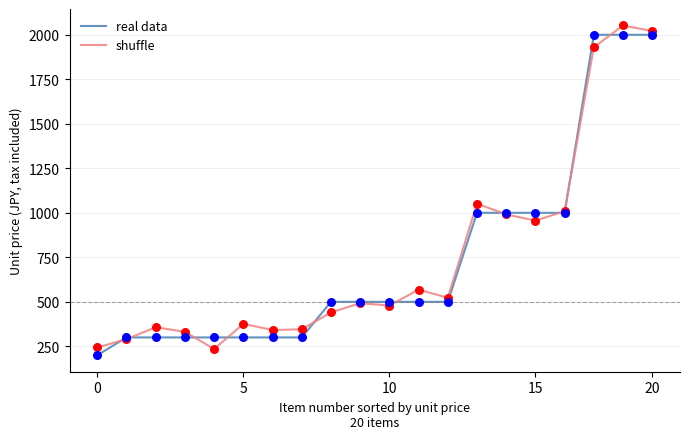

What is the maximum value for real data?

2000.0